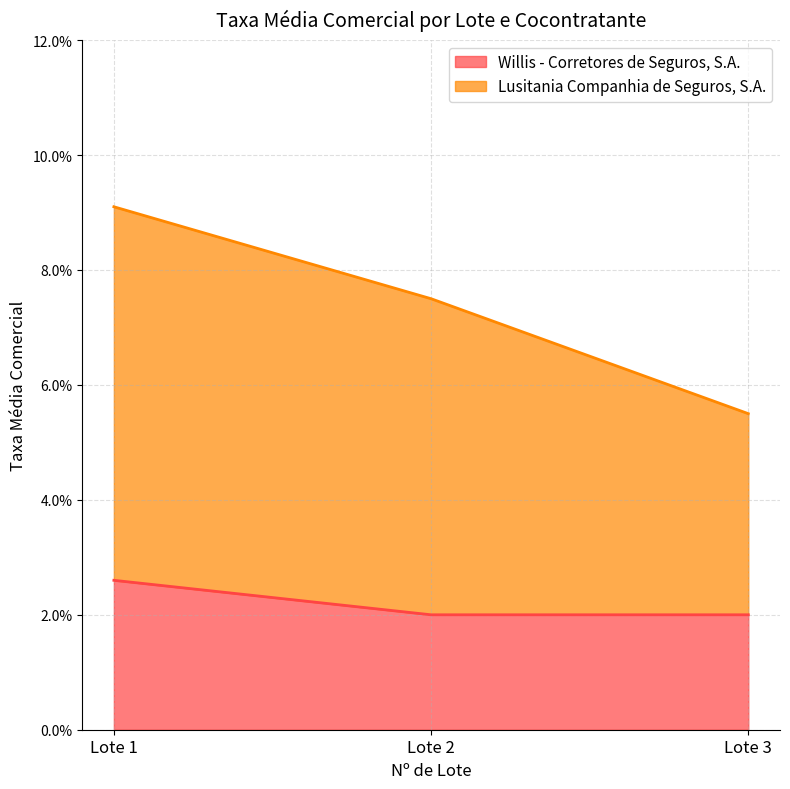

At how many categories does at least one series exceed 0?

3